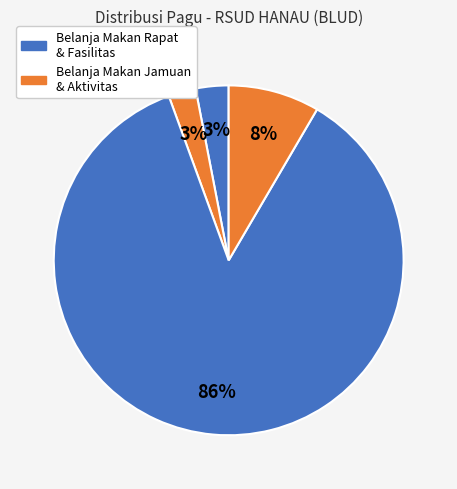

How many segments does this pie chart have?

4